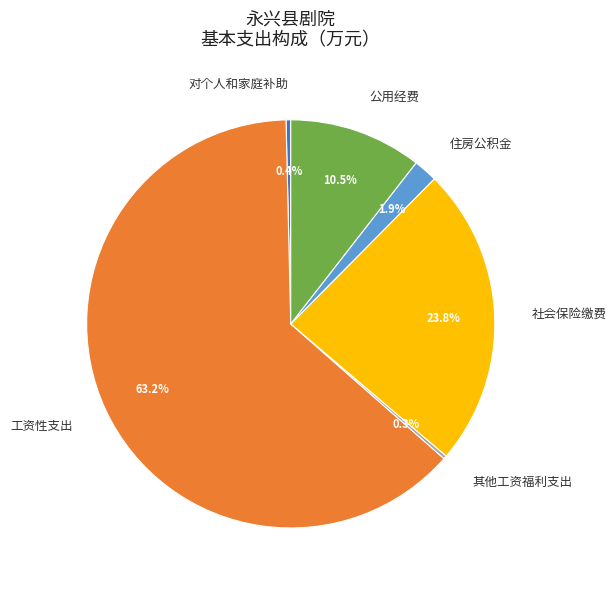

The 住房公积金 slice represents 9% of the pie. True or false?

False